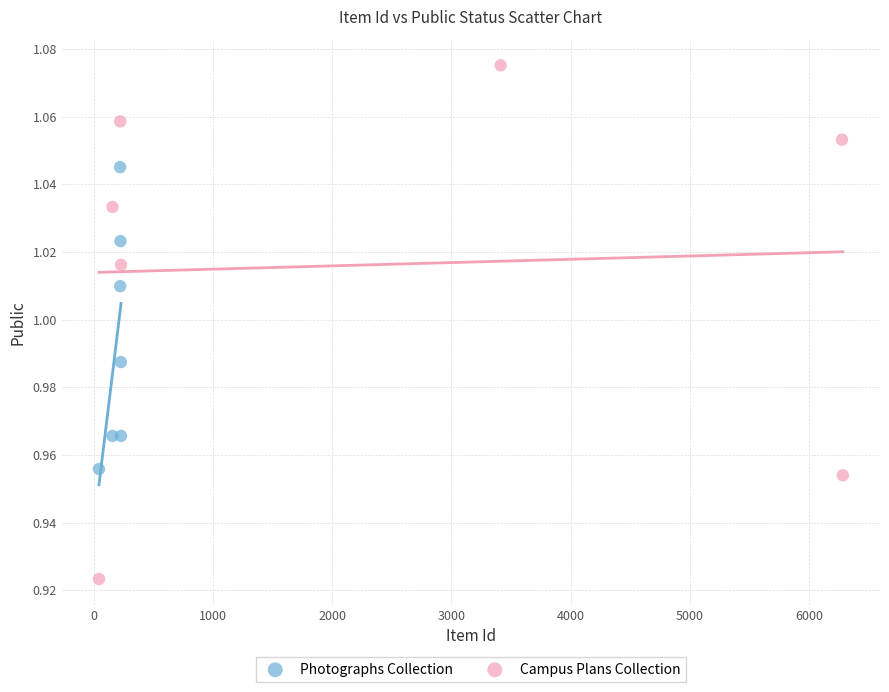

Which series contains the lowest Y value?

Campus Plans Collection